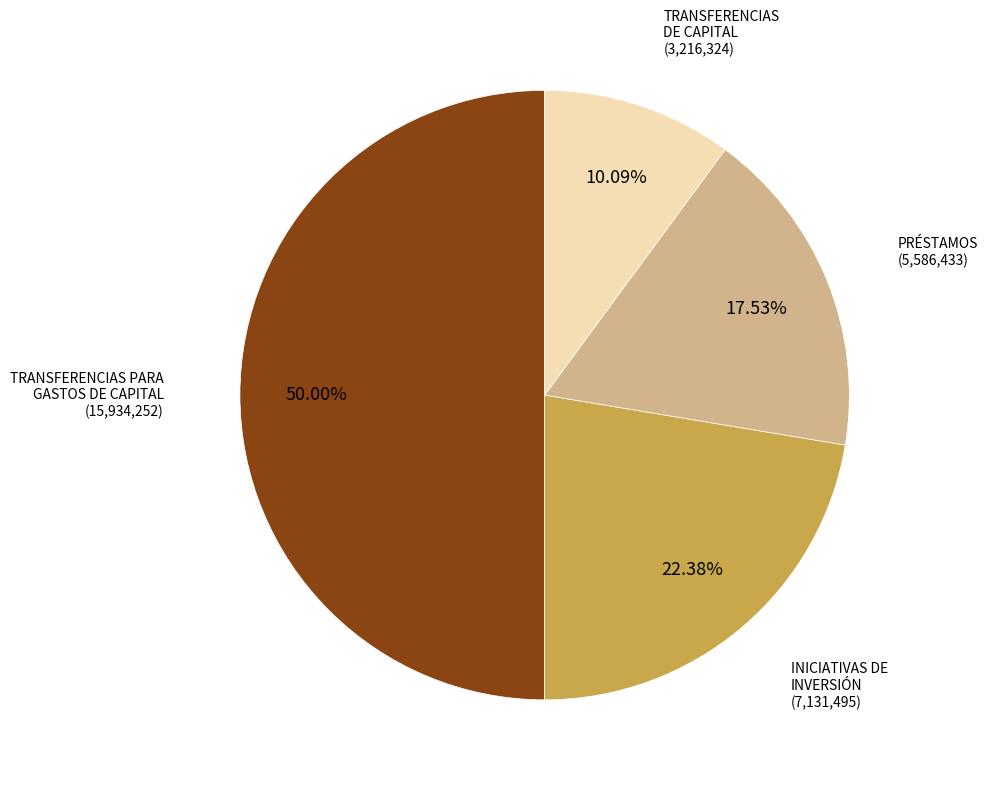

Between PRÉSTAMOS and TRANSFERENCIAS DE CAPITAL, which is larger?

PRÉSTAMOS